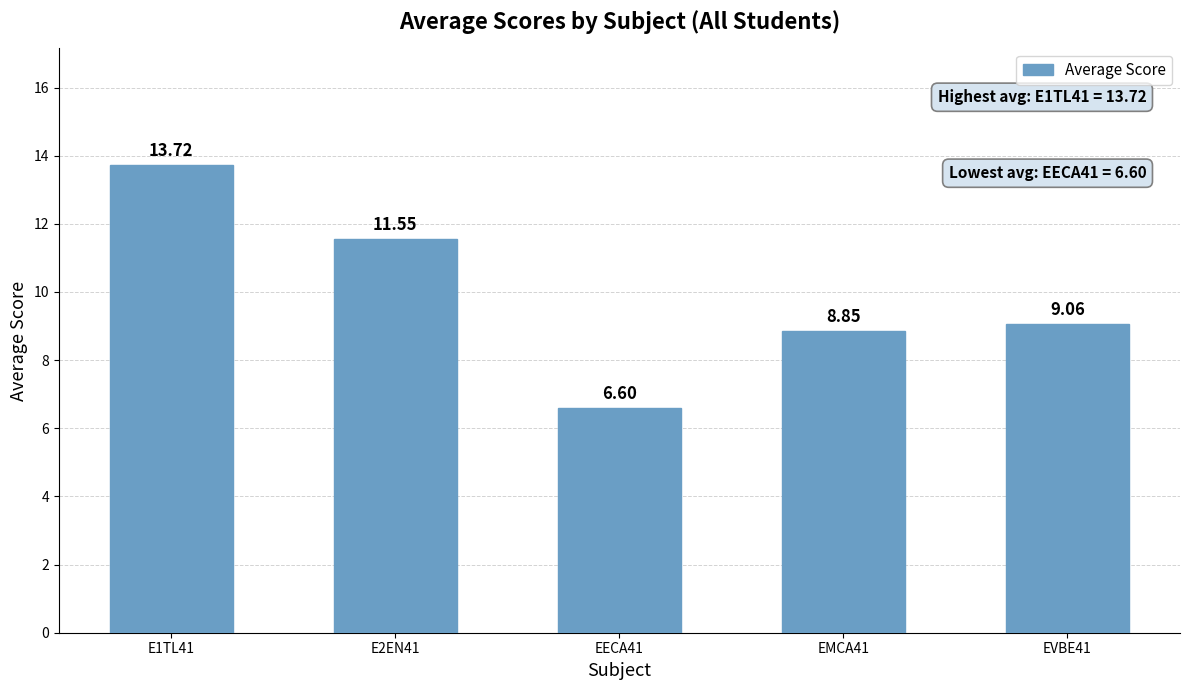

Where does the data first go above 9?

E1TL41